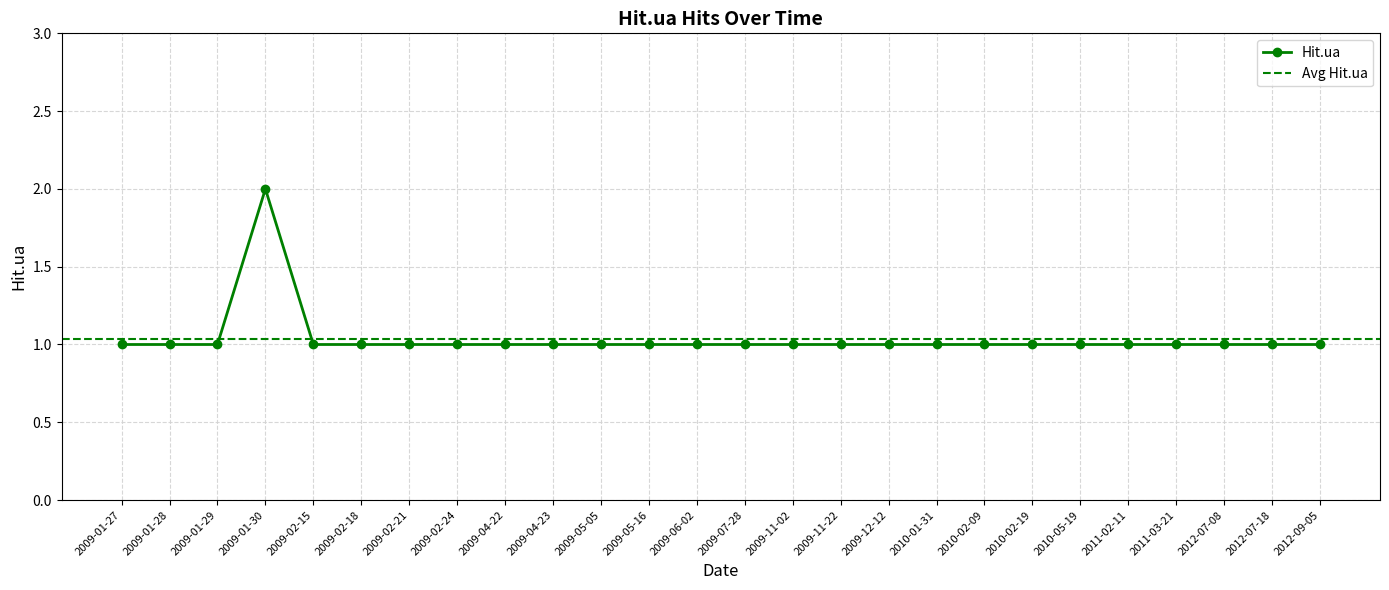

What is the difference between the maximum and minimum values?

1